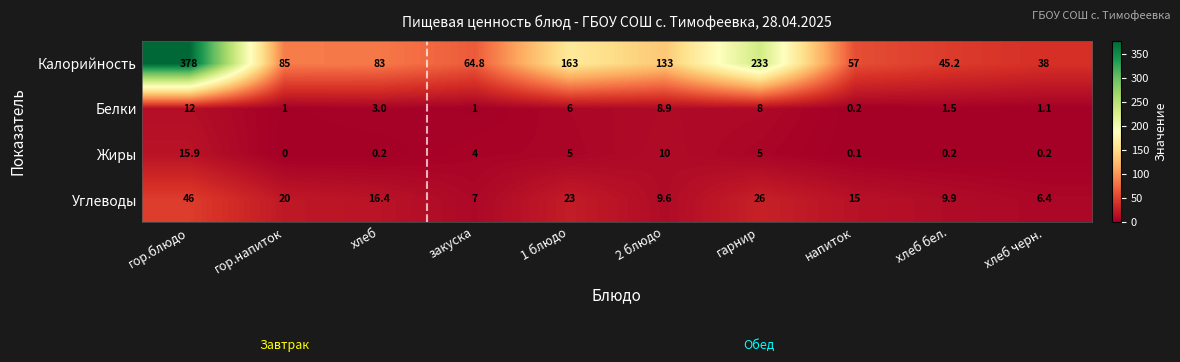

True or false: Белки has a value of 0.2 at напиток.

True